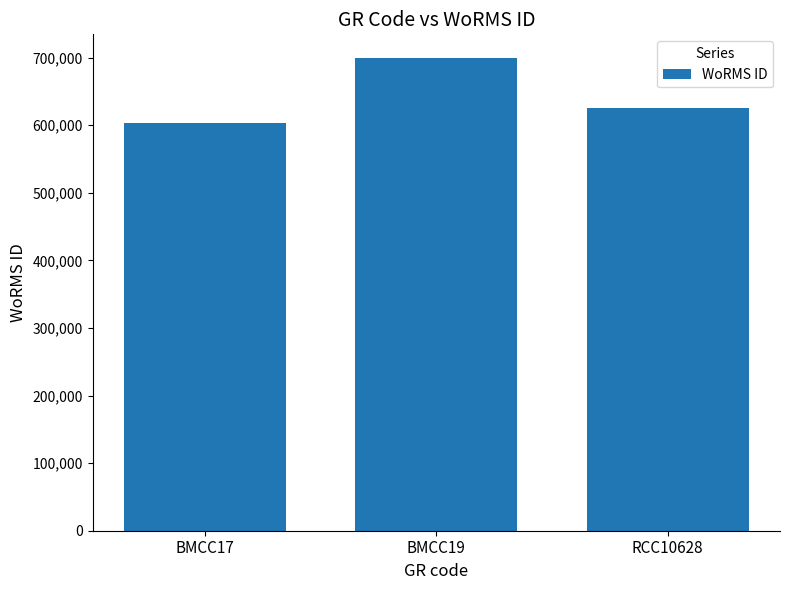

How many distinct data groups are displayed?

1